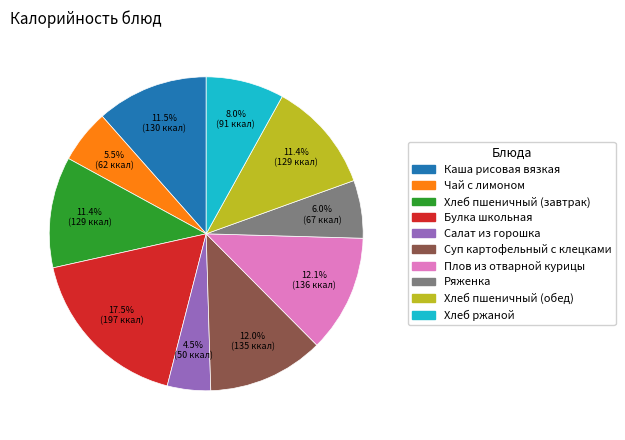

Which slice is the largest?

Булка школьная